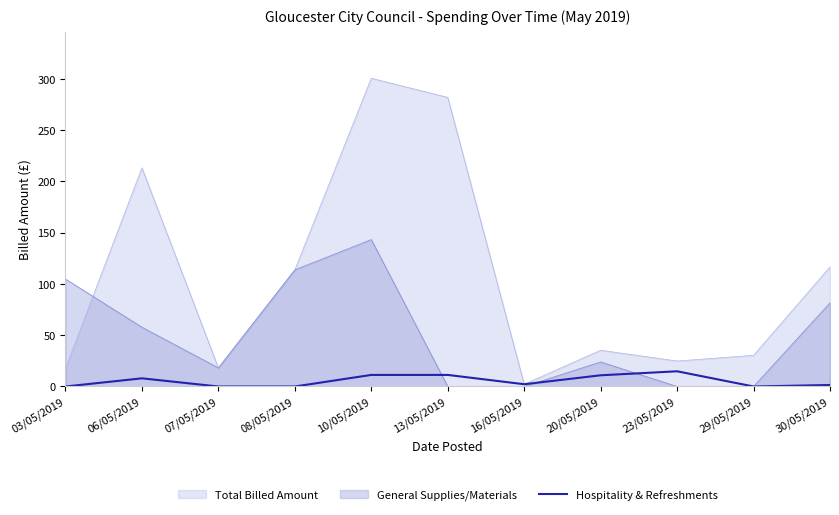

List the series in order of their overall mean, lowest first.

Hospitality & Refreshments, General Supplies/Materials, Total Billed Amount